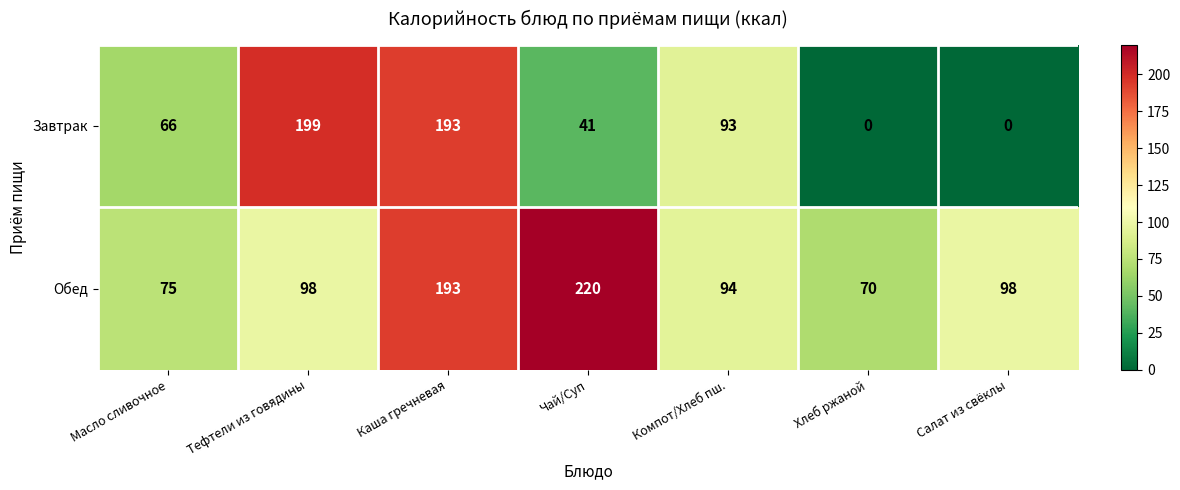

How many positive values does the Завтрак series have?

5